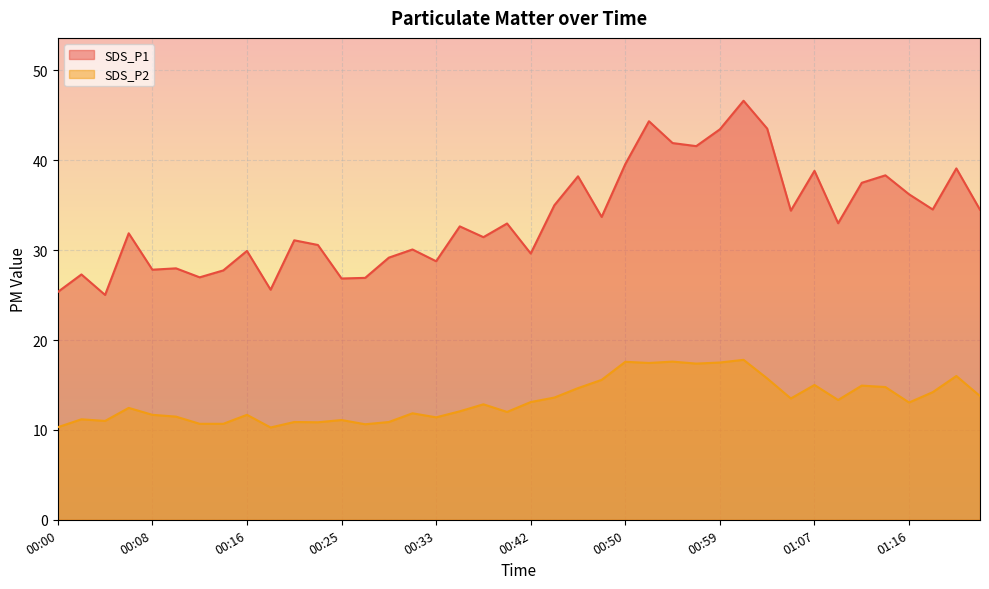

True or false: SDS_P1 and SDS_P2 intersect in this chart.

False